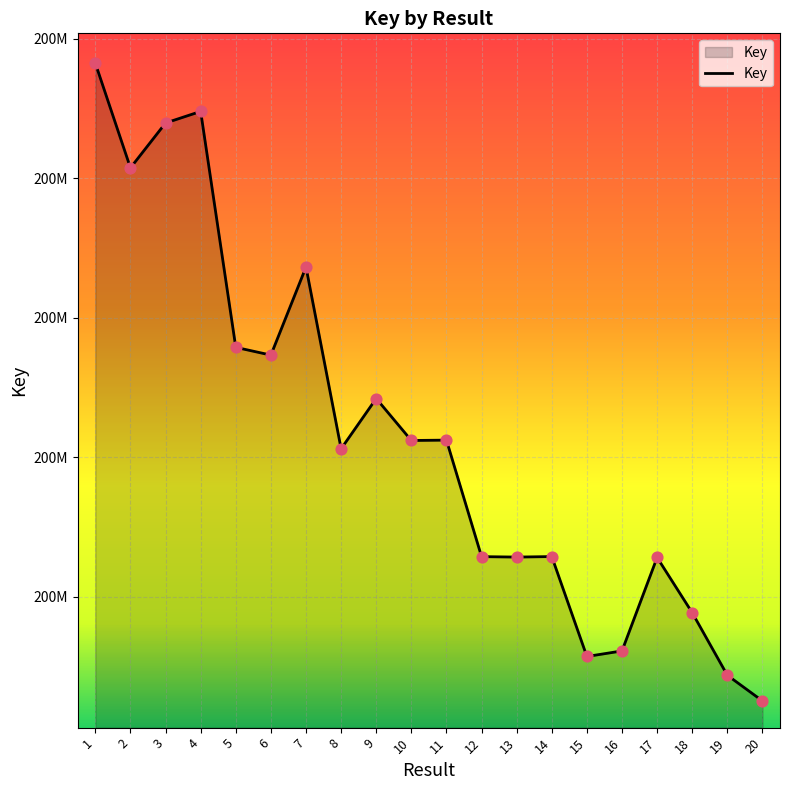

What is the change in value from 7 to 17?

-10405041